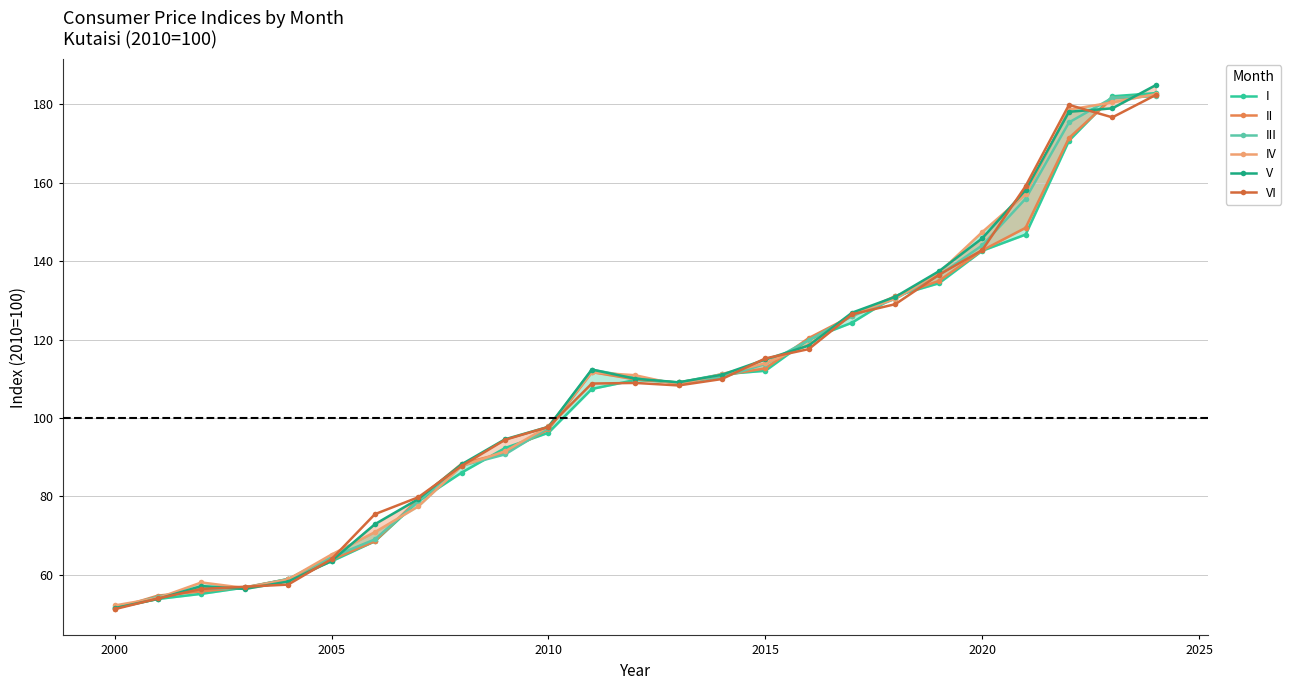

The III series shows 64.4 at 2005. True or false?

True